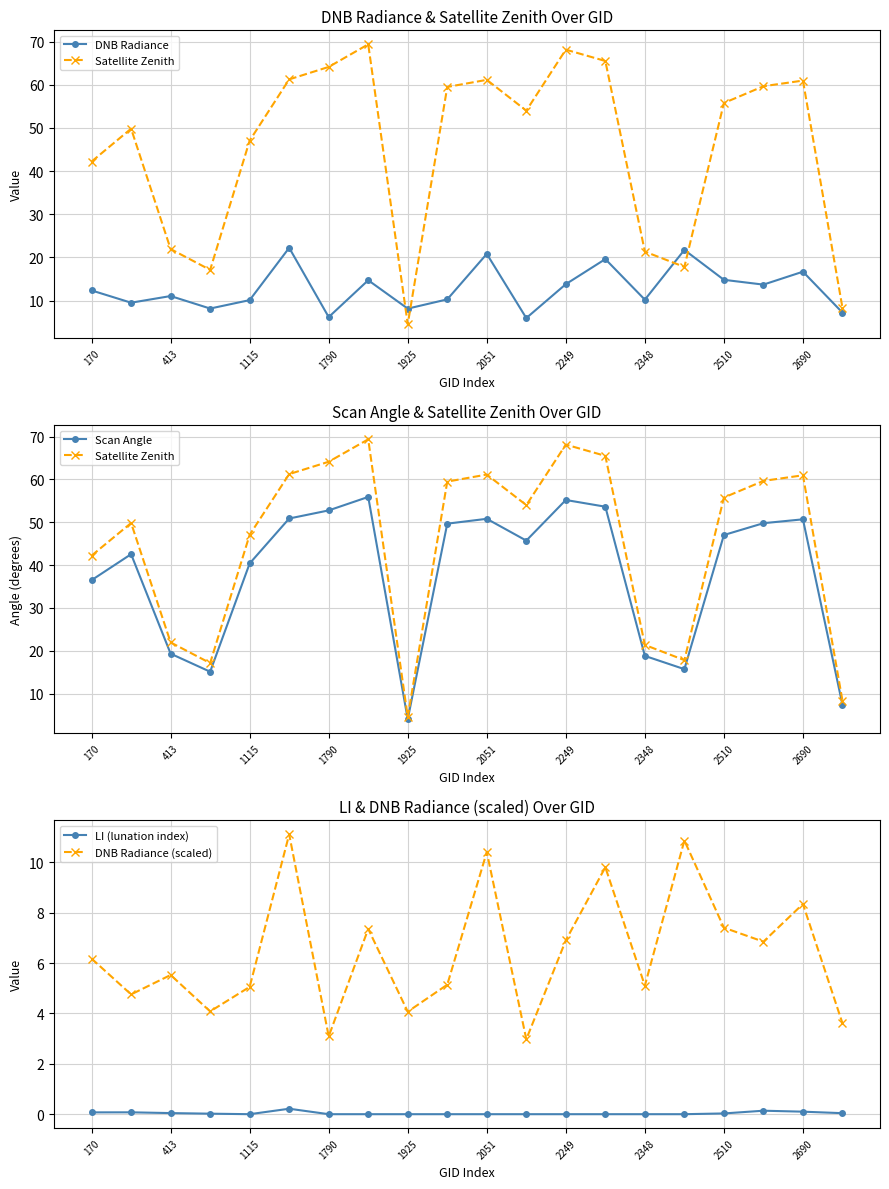

True or false: DNB Radiance (scaled) has more than 1 points higher than both neighbors.

True